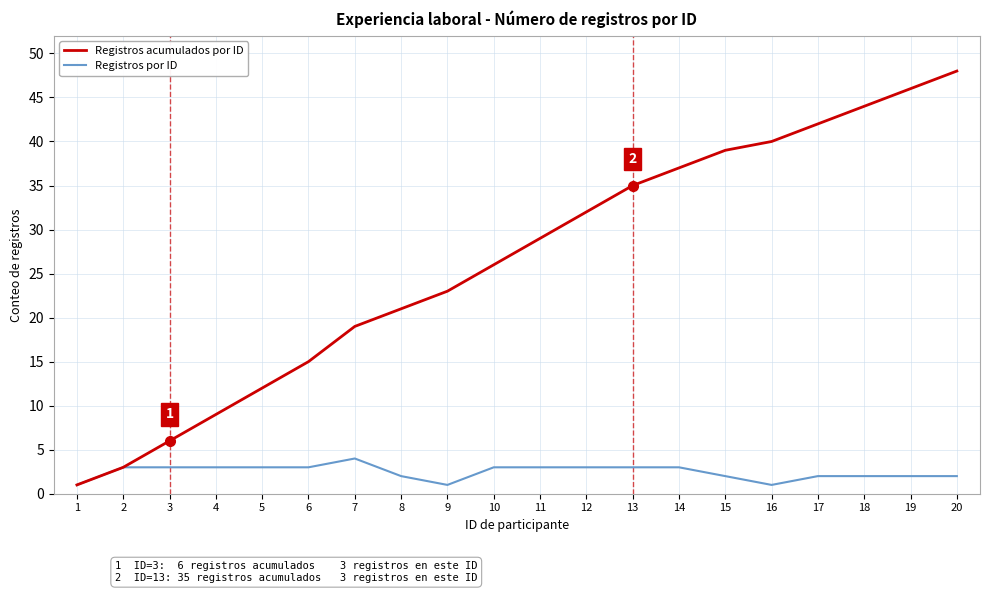

Which series has the largest range (max minus min)?

Registros acumulados por ID